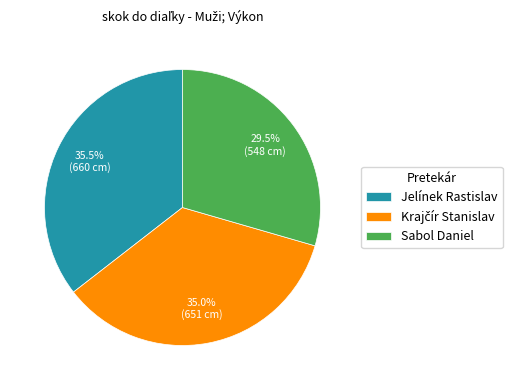

What is the smallest slice in the pie chart?

Sabol Daniel